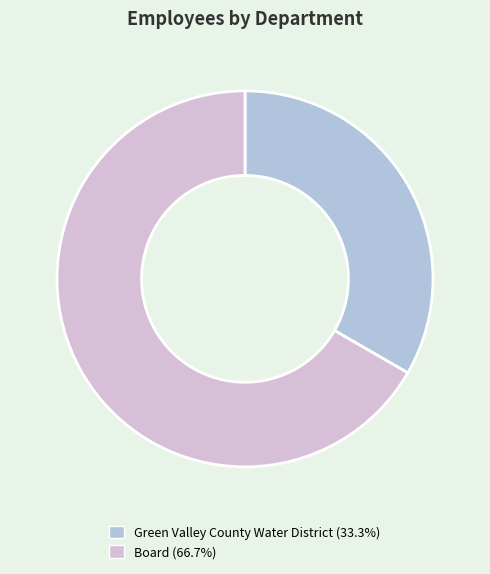

The Green Valley County Water District slice represents 33% of the pie. True or false?

True